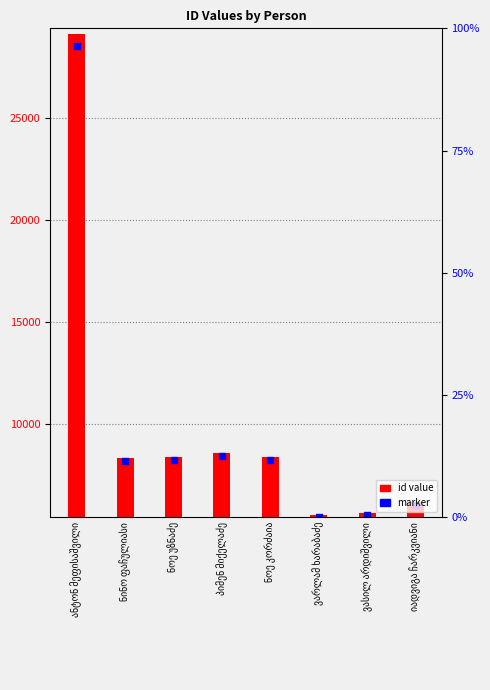

What are all the series names shown in the legend?

id value, marker